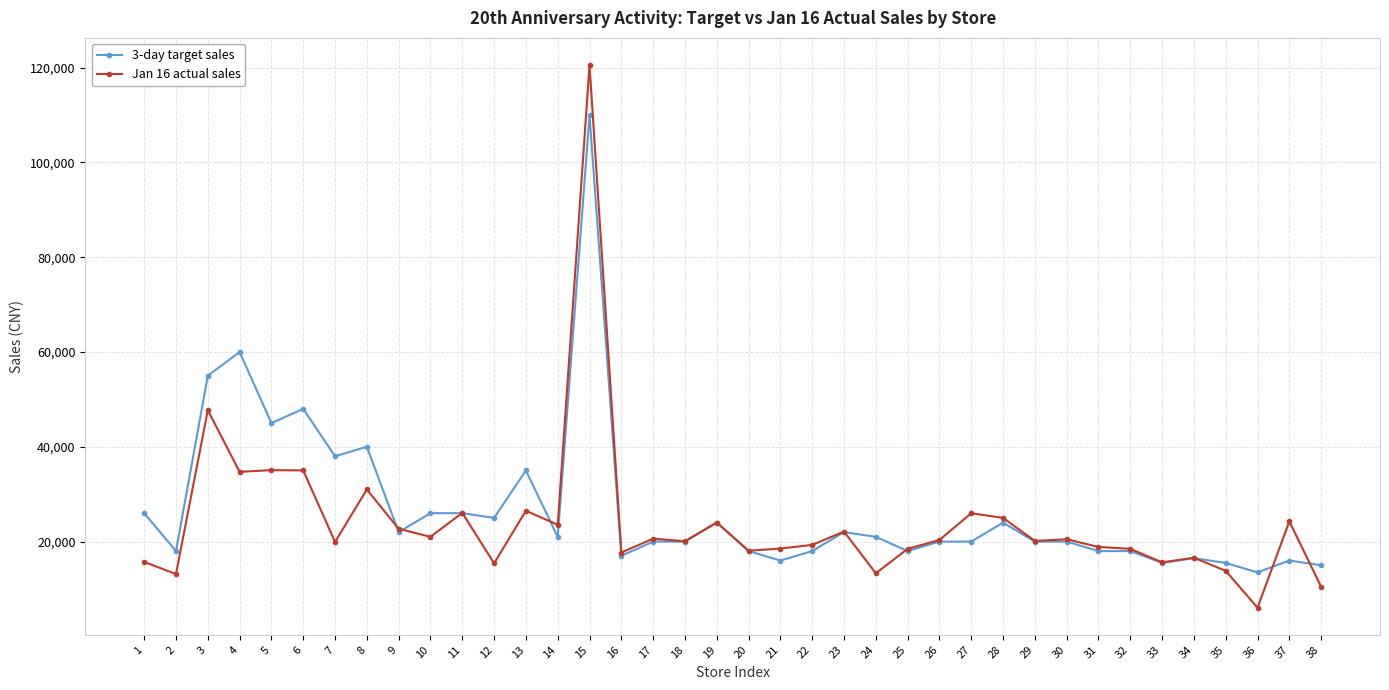

Which series has the largest range (max minus min)?

Jan 16 actual sales